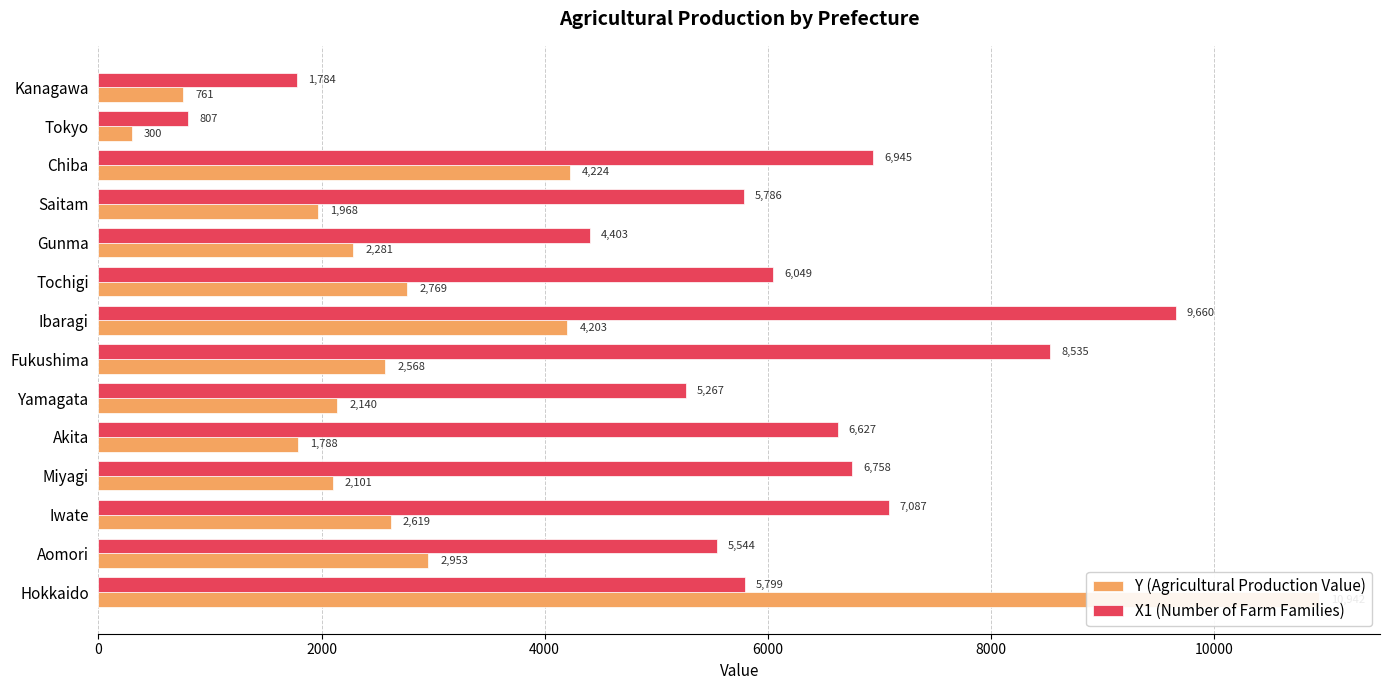

Reading left to right, extract all data points from this chart.

Y (Agricultural Production Value): 10942	2953	2619	2101	1788	2140	2568	4203	2769	2281	1968	4224	300	761
X1 (Number of Farm Families): 5799	5544	7087	6758	6627	5267	8535	9660	6049	4403	5786	6945	807	1784